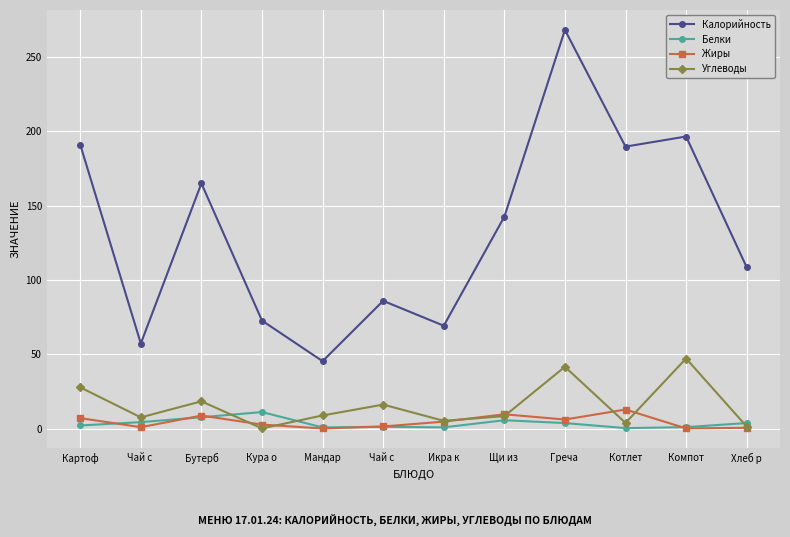

What are all the series names shown in the legend?

Калорийность, Белки, Жиры, Углеводы